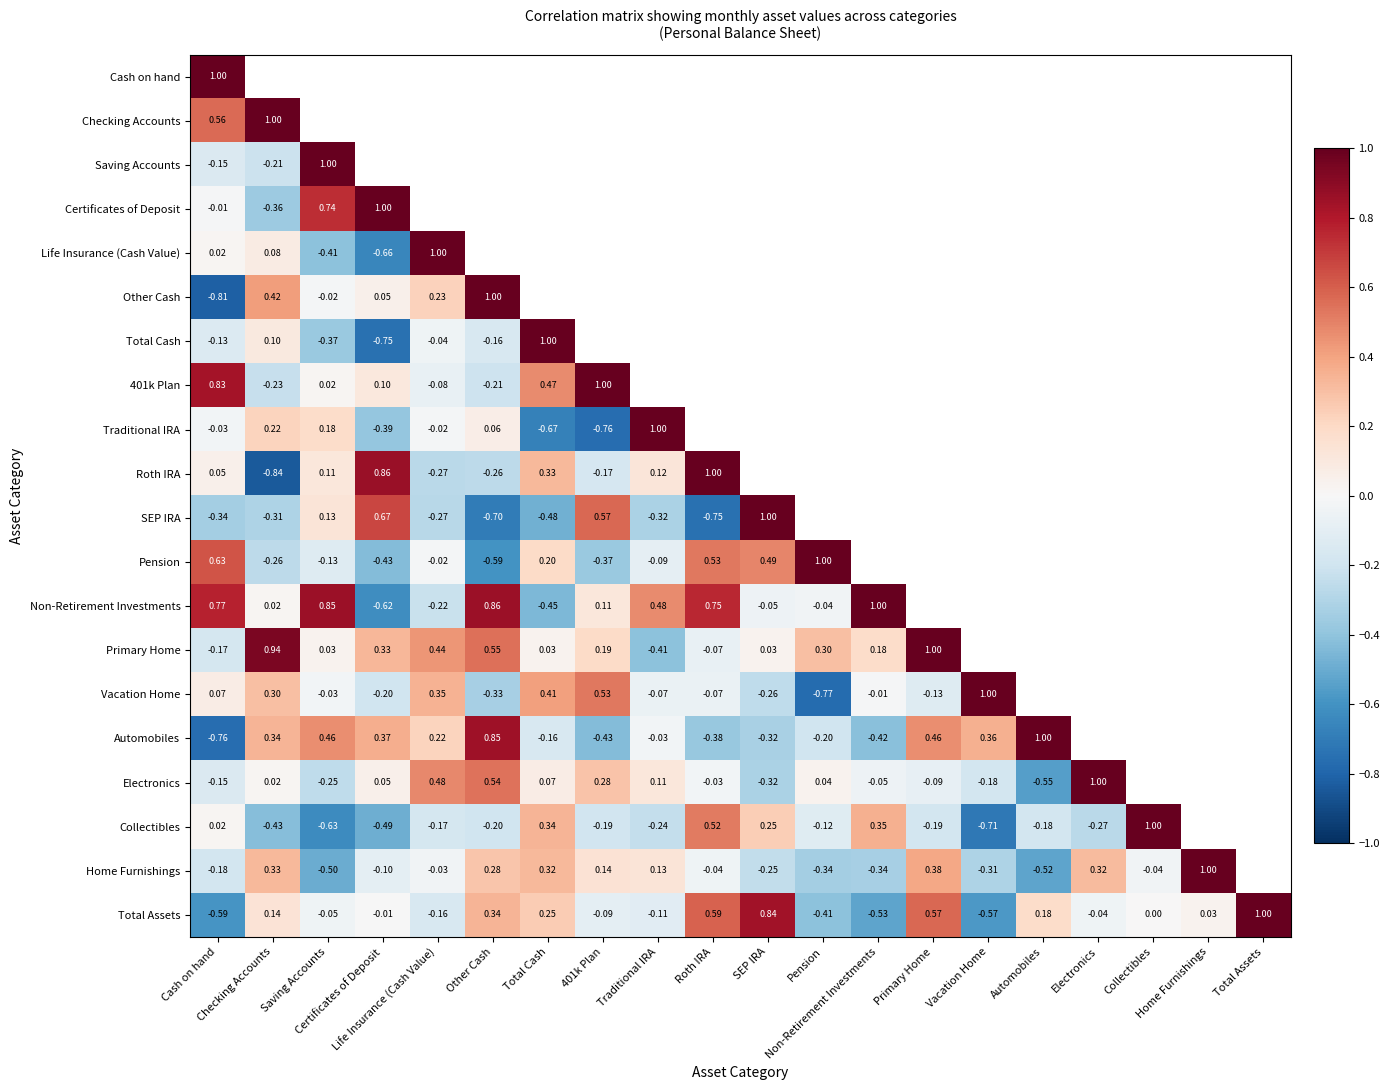

At which label does Roth IRA reach its minimum?

Checking Accounts